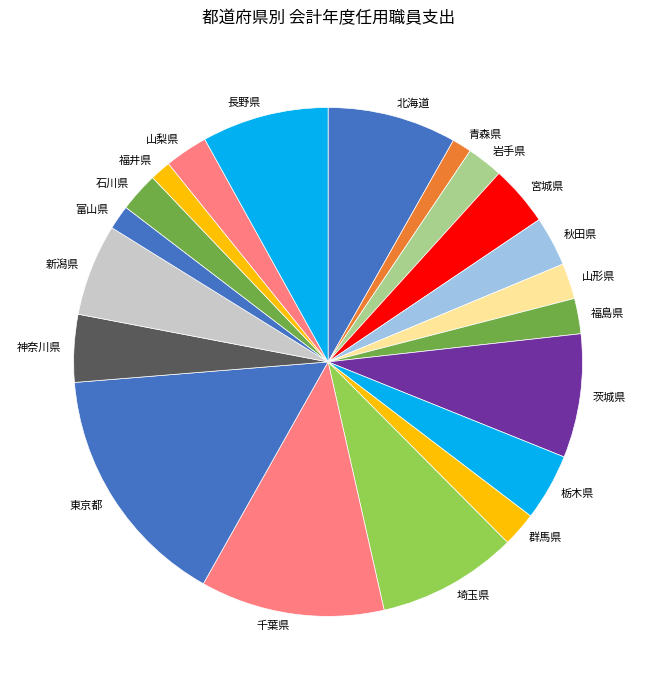

Does any single category account for the majority?

No